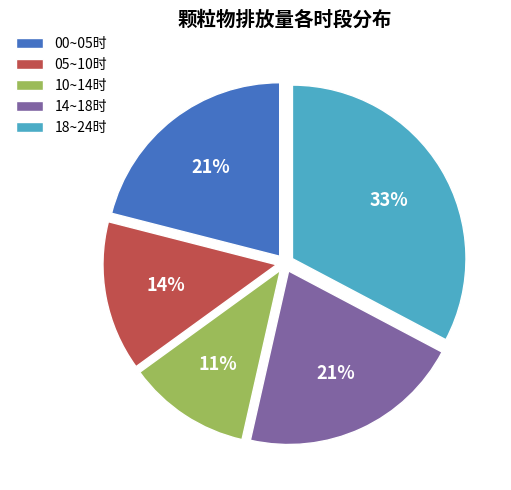

Does any single category account for the majority?

No